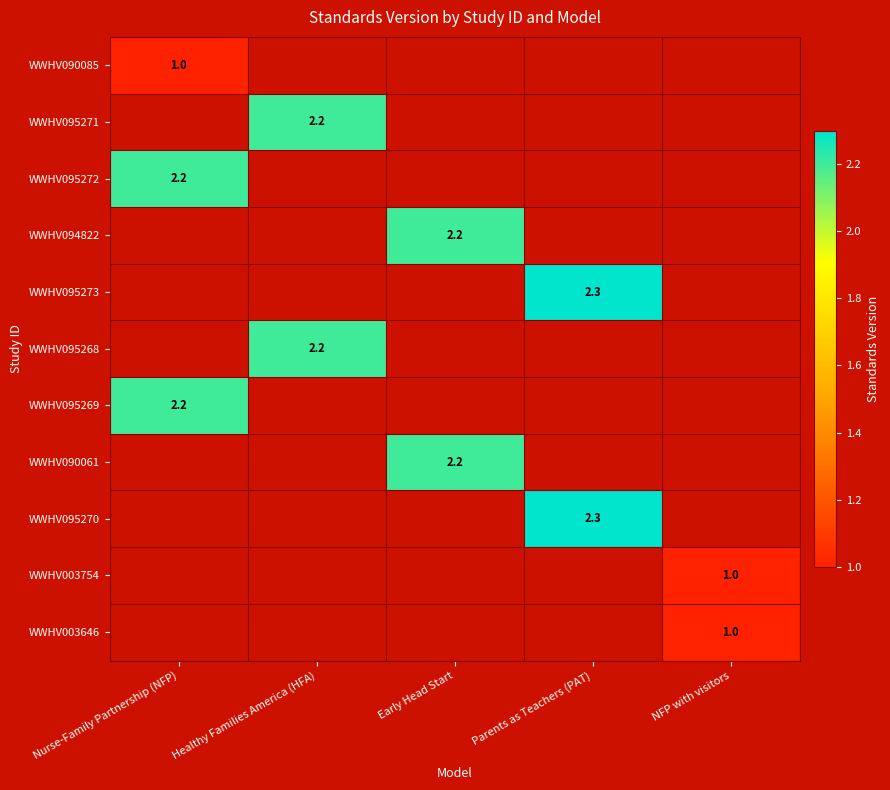

The WWHV095268 series shows 1.5 at Healthy Families America (HFA). True or false?

False